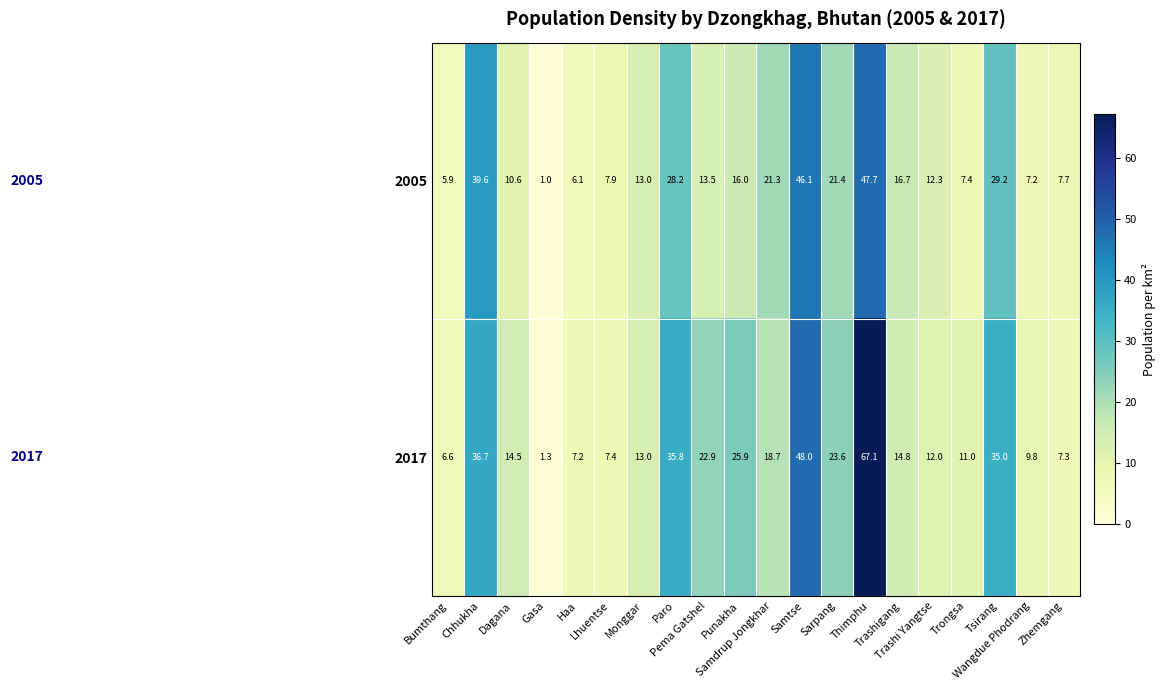

Which series changed the most between Chhukha and Gasa?

2005